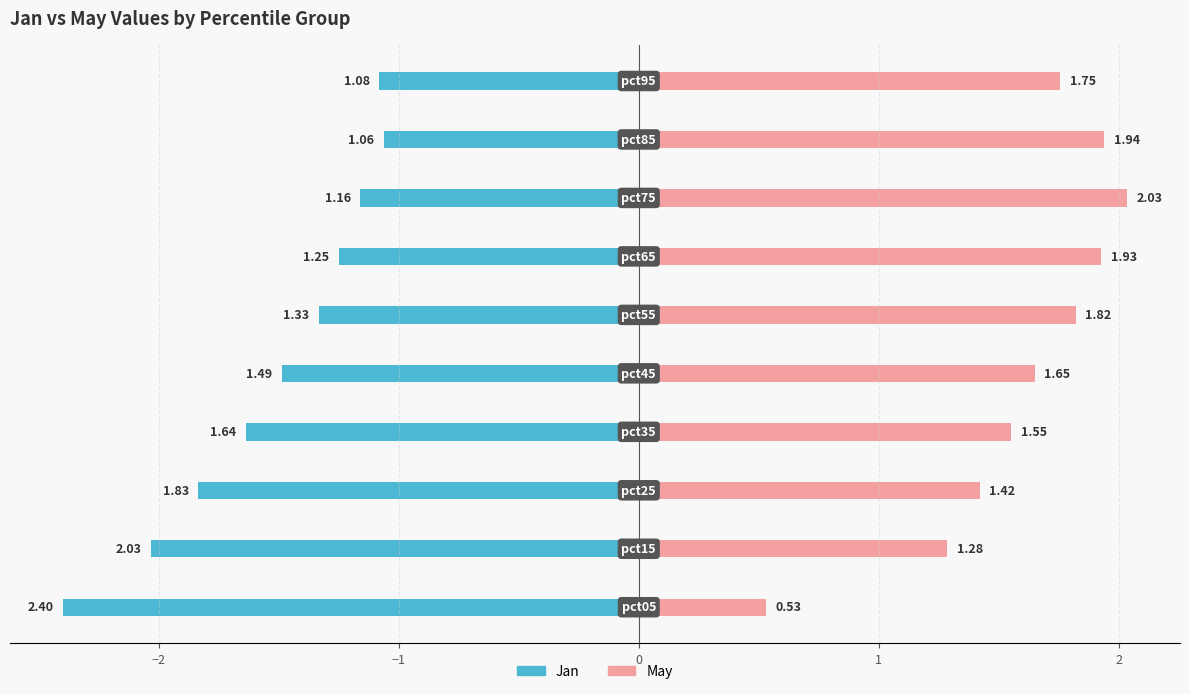

What is the maximum value for May (Right)?

2.0